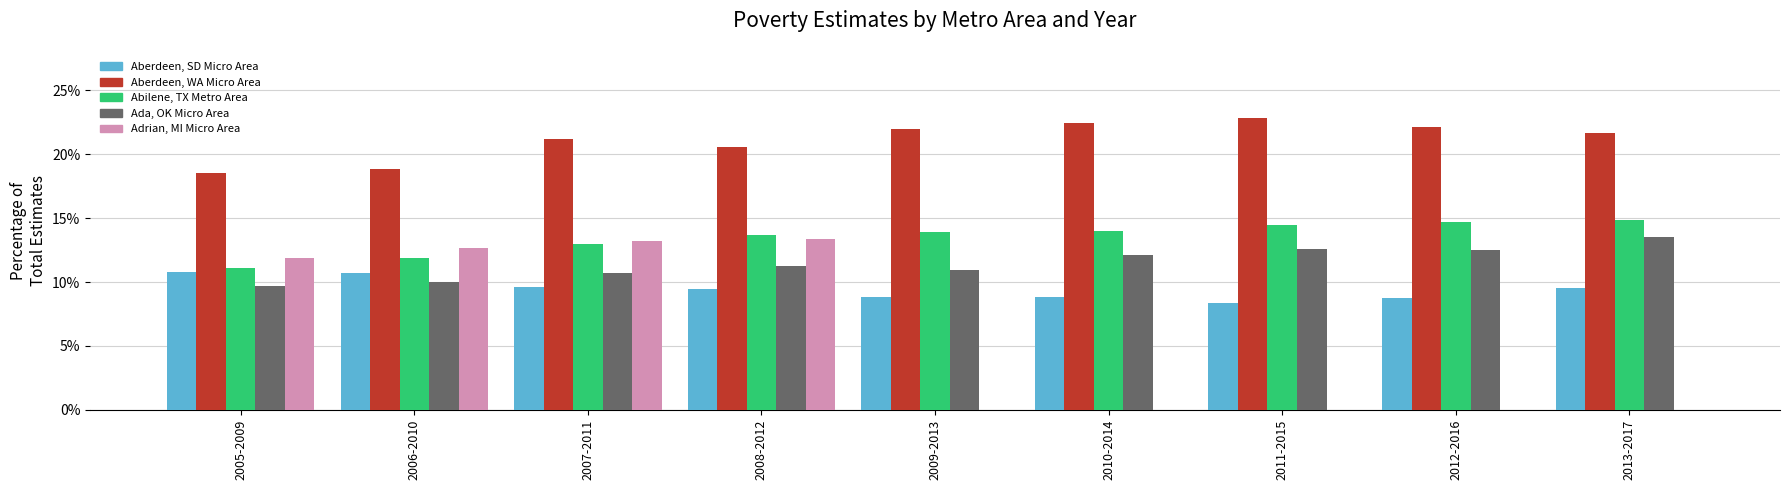

True or false: Ada, OK Micro Area has a value of 13.5 at 2013-2017.

True